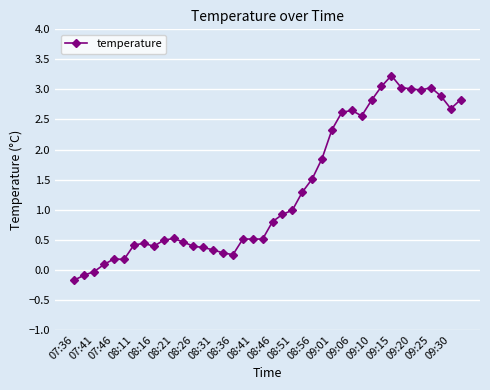

True or false: there are more than 2 points higher than both neighbors.

True